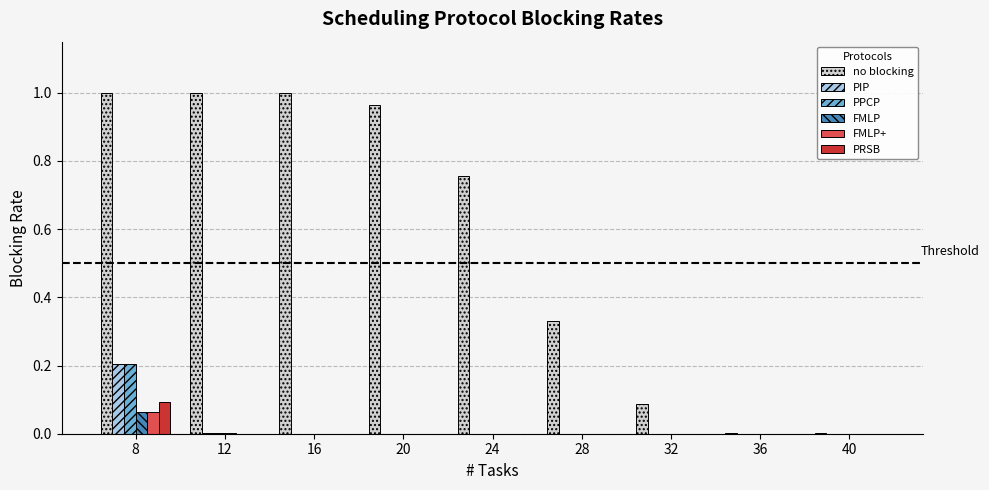

How many groups of bars are there?

9